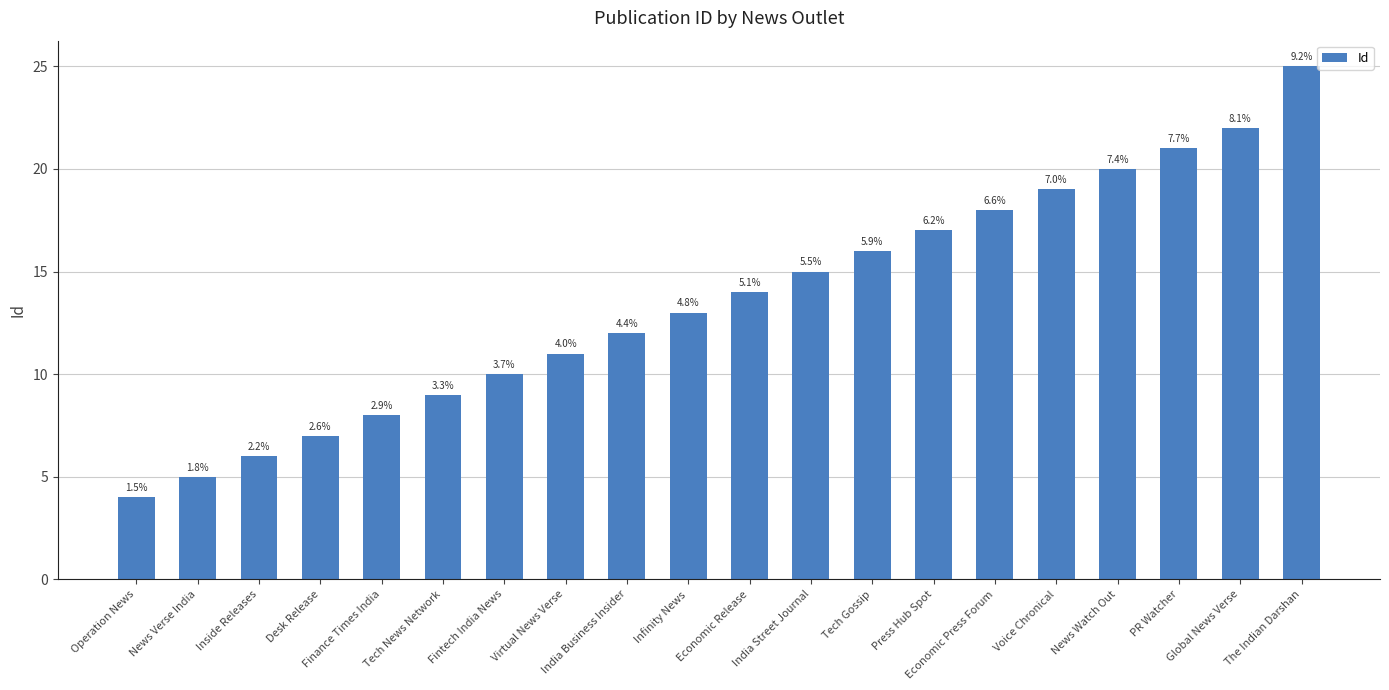

Rank the categories by value from lowest to highest.

Operation News, News Verse India, Inside Releases, Desk Release, Finance Times India, Tech News Network, Fintech India News, Virtual News Verse, India Business Insider, Infinity News, Economic Release, India Street Journal, Tech Gossip, Press Hub Spot, Economic Press Forum, Voice Chronical, News Watch Out, PR Watcher, Global News Verse, The Indian Darshan